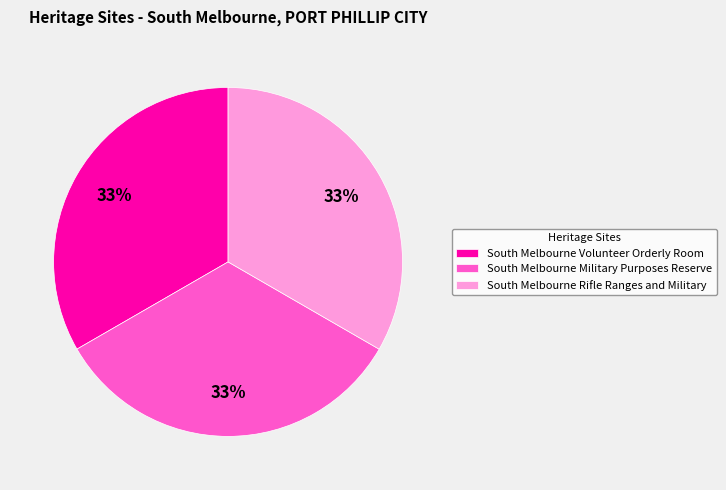

Does South Melbourne Military Purposes Reserve represent more than half of the total?

No